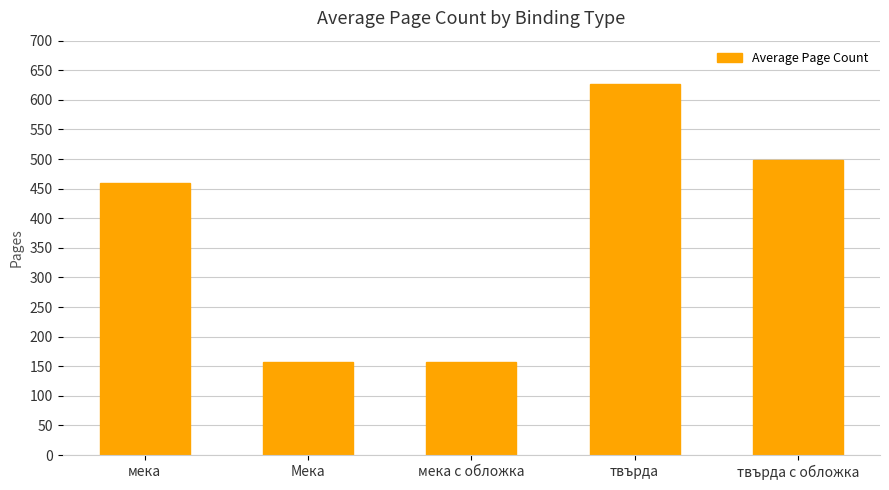

What is the label of the 1st bar from the left?

мека